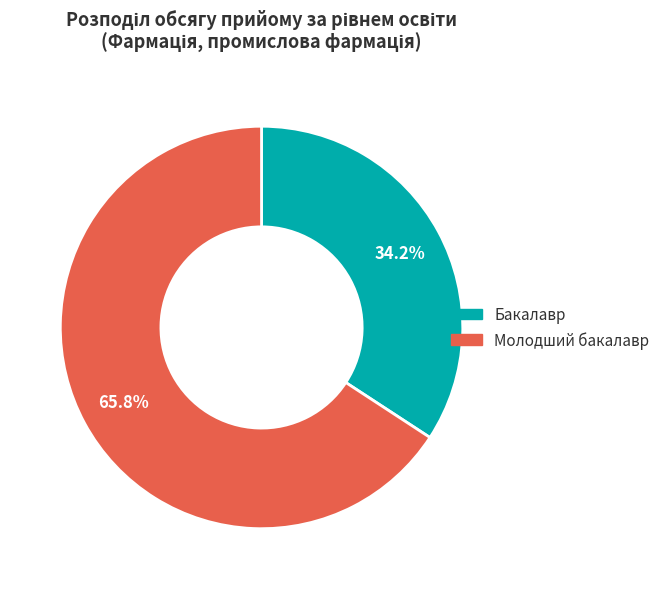

True or false: Молодший бакалавр accounts for 66% of the total.

True